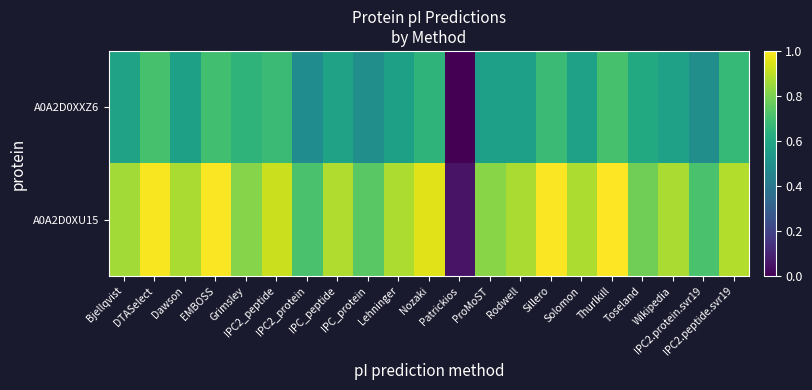

Reading right to left, what are all the values shown in this chart?

A0A2D0XU15: IPC2.peptide.svr19=0.9	IPC2.protein.svr19=0.7	Wikipedia=0.9	Toseland=0.8	Thurlkill=1.0	Solomon=0.9	Sillero=1.0	Rodwell=0.9	ProMoST=0.8	Patrickios=0.1	Nozaki=1.0	Lehninger=0.9	IPC_protein=0.7	IPC_peptide=0.9	IPC2_protein=0.7	IPC2_peptide=0.9	Grimsley=0.8	EMBOSS=1.0	Dawson=0.9	DTASelect=1.0	Bjellqvist=0.9
A0A2D0XXZ6: IPC2.peptide.svr19=0.7	IPC2.protein.svr19=0.5	Wikipedia=0.6	Toseland=0.6	Thurlkill=0.7	Solomon=0.6	Sillero=0.7	Rodwell=0.6	ProMoST=0.6	Patrickios=0.0	Nozaki=0.6	Lehninger=0.6	IPC_protein=0.5	IPC_peptide=0.6	IPC2_protein=0.5	IPC2_peptide=0.7	Grimsley=0.6	EMBOSS=0.7	Dawson=0.6	DTASelect=0.7	Bjellqvist=0.6